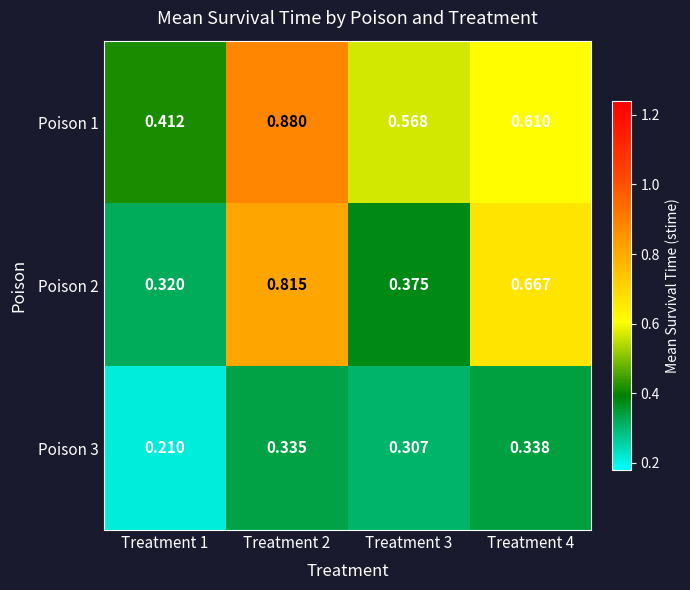

Which has a higher value, Treatment 1 or Treatment 4?

Treatment 4